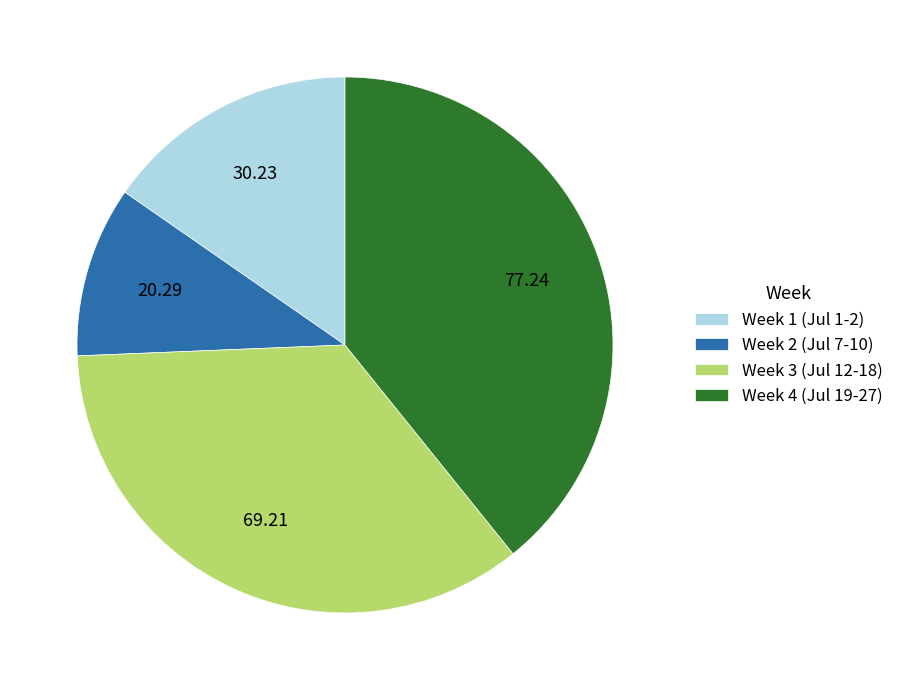

Approximately how many times larger is the value at Week 1 (Jul 1-2) compared to Week 2 (Jul 7-10)?

1.5